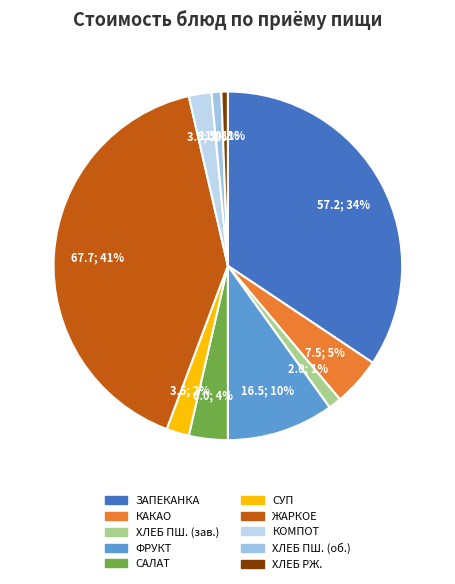

Count the number of slices in the pie.

10